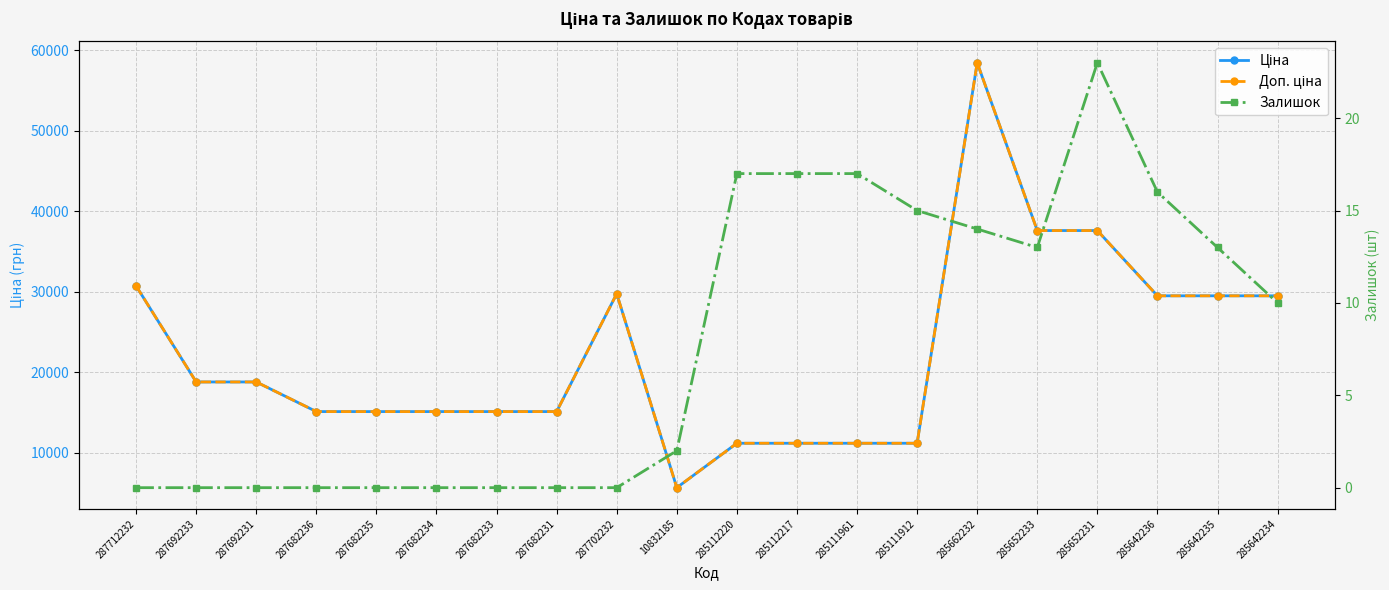

Which series has the largest total across all categories?

Ціна